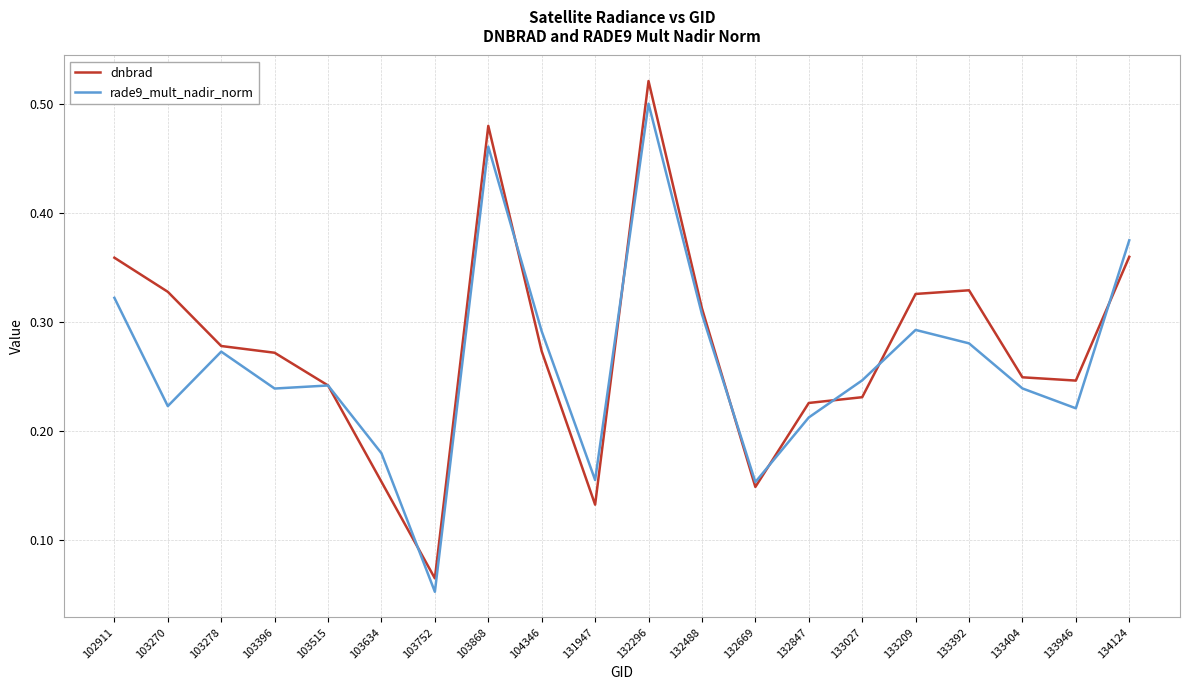

Which series has the largest total across all categories?

dnbrad